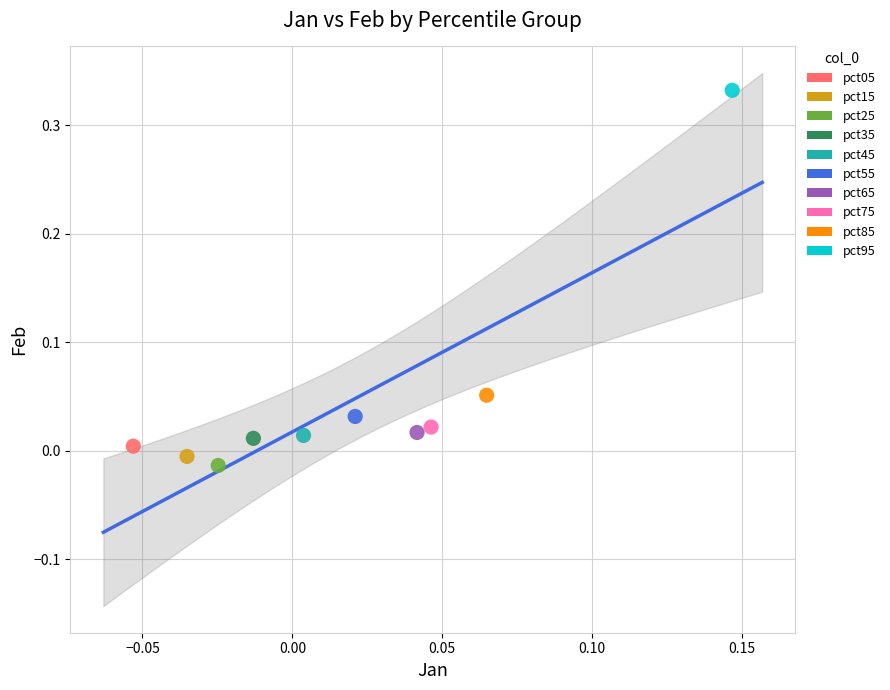

What are all the series names shown in the legend?

pct05, pct15, pct25, pct35, pct45, pct55, pct65, pct75, pct85, pct95